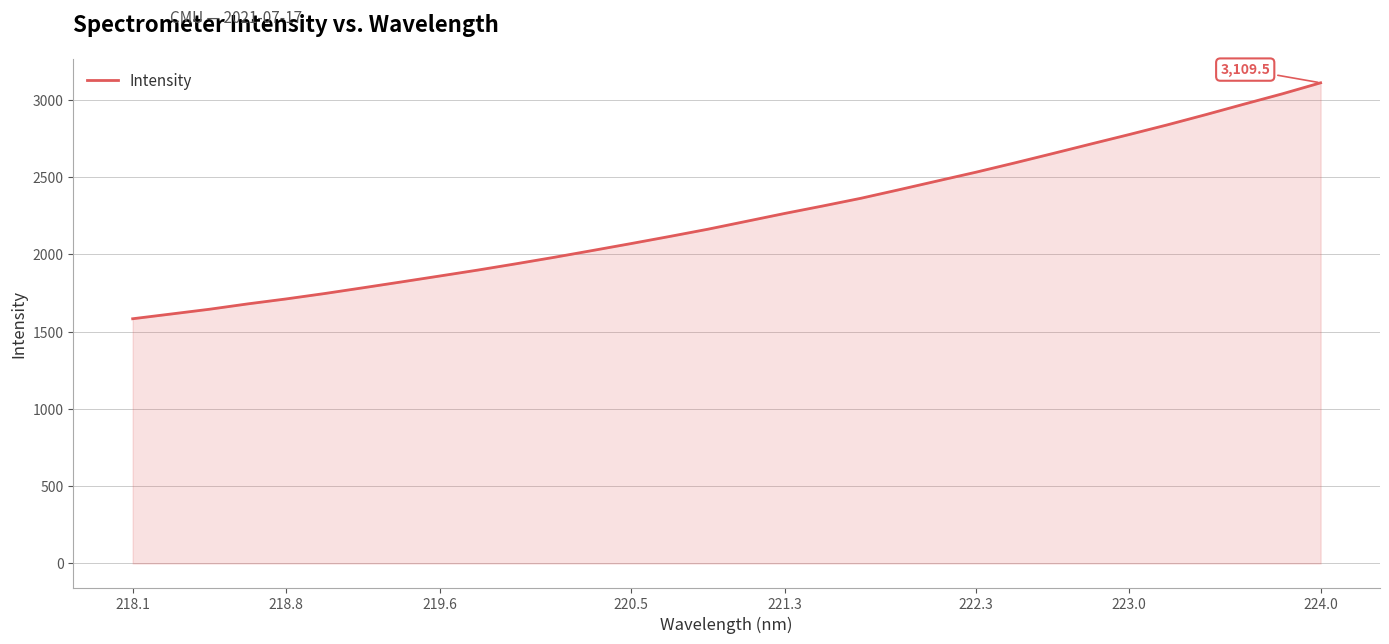

What is the maximum value shown in the chart?

3109.5